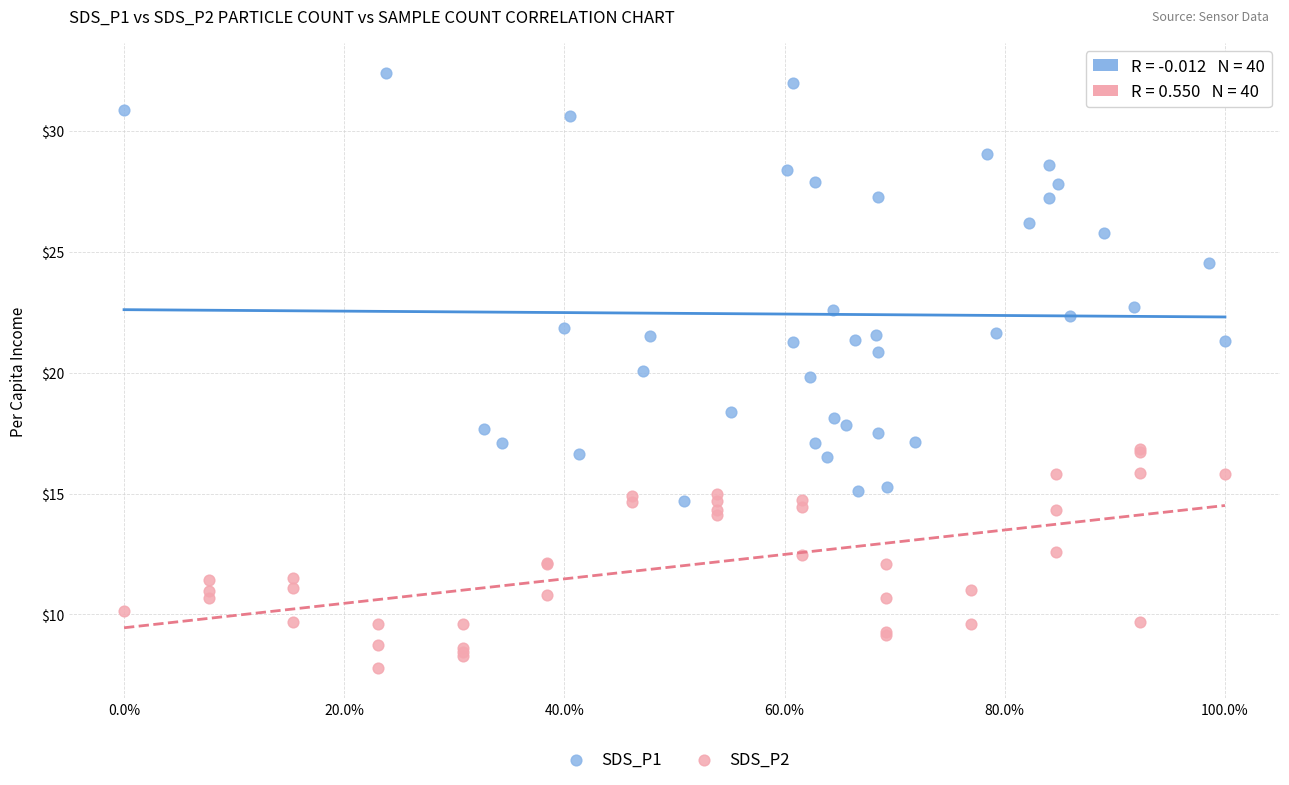

Which series has the widest spread of Y values?

SDS_P1